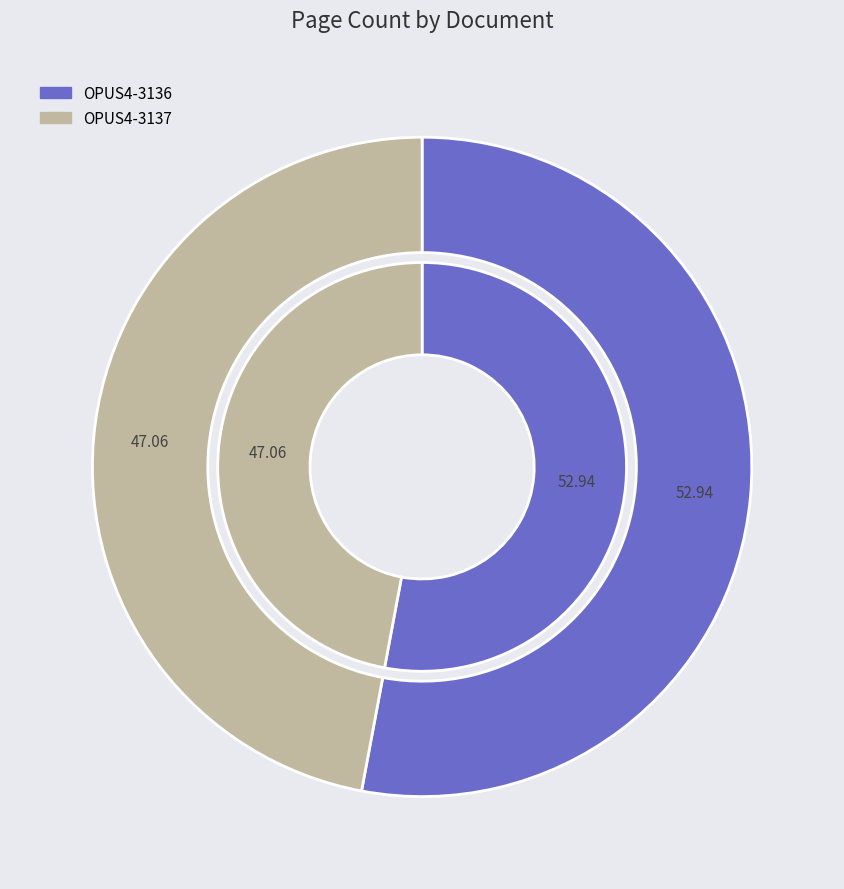

True or false: OPUS4-3137 accounts for 47% of the total.

True